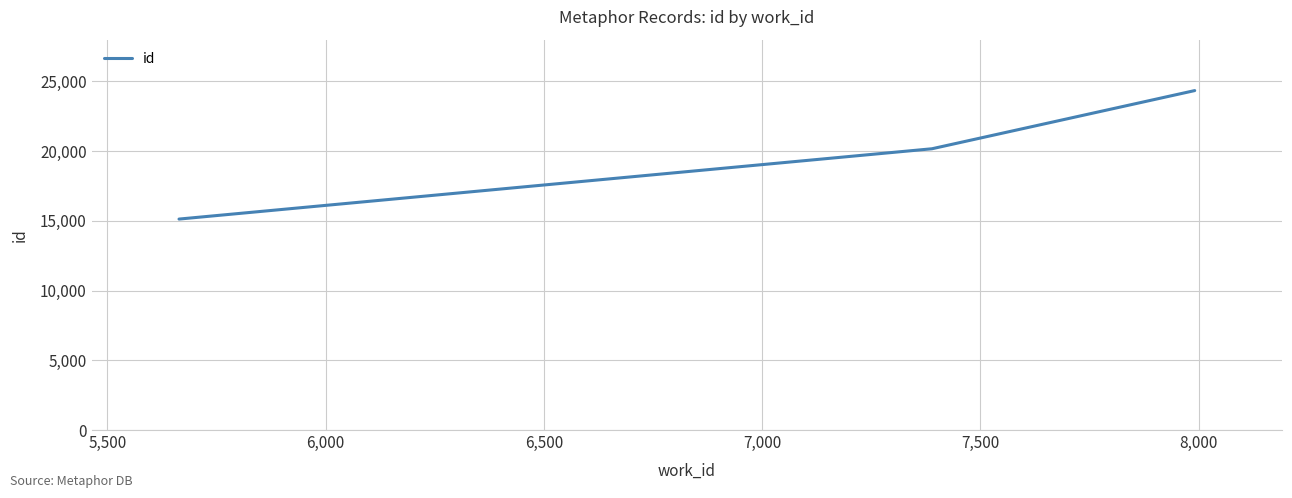

What is the greatest value displayed?

24342